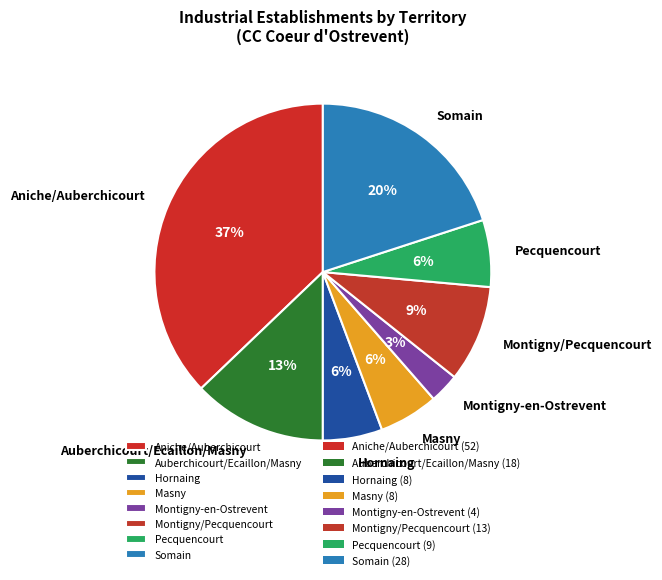

Does any single category account for the majority?

No